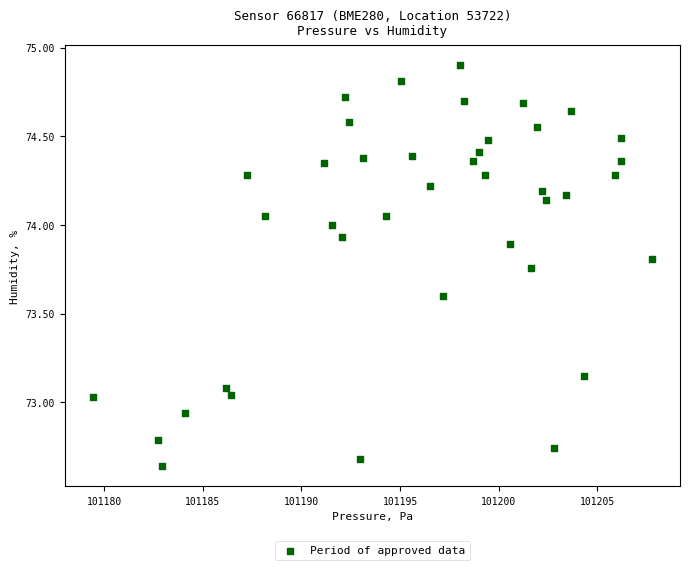

What is the range of Y values (max minus min)?

2.3